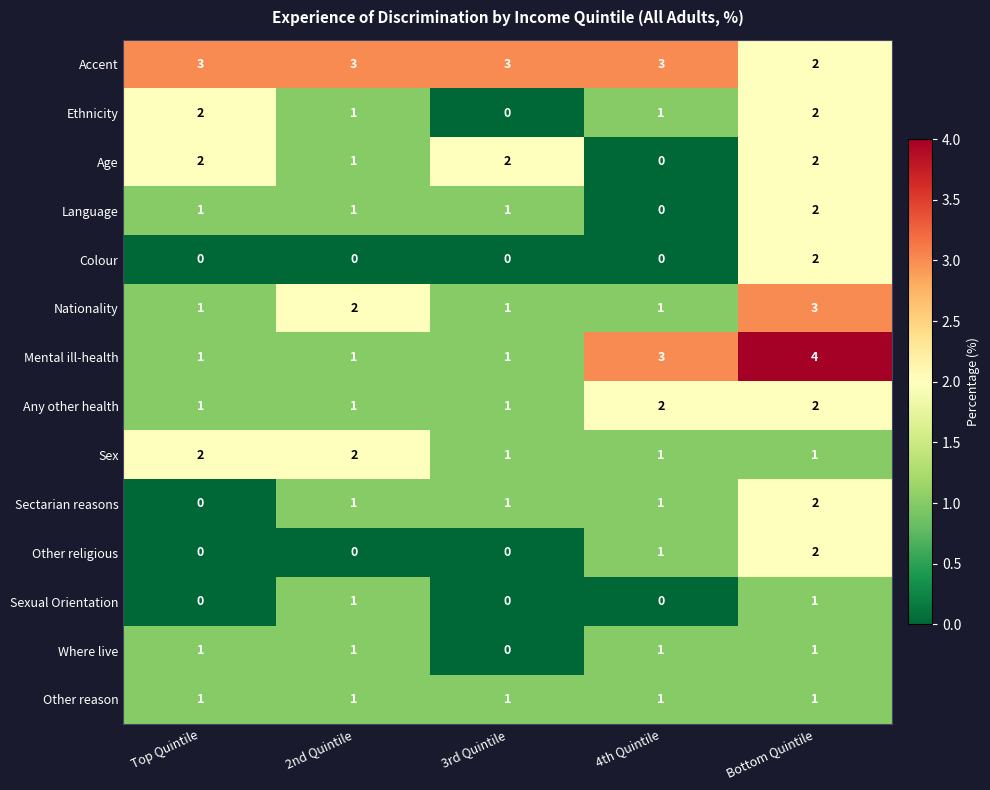

Which category has the highest value across all series?

Bottom Quintile